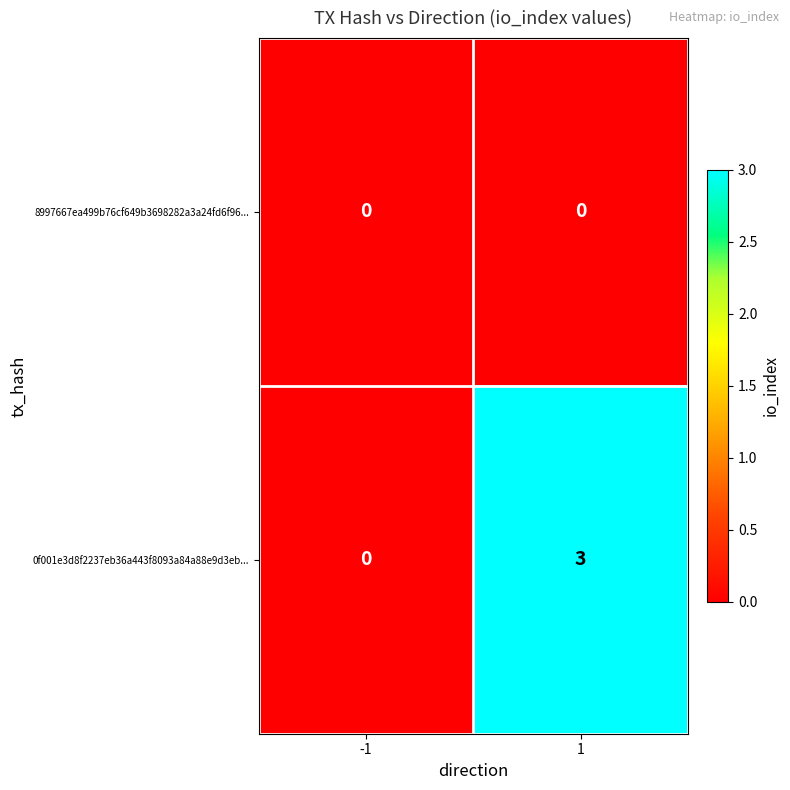

At which category does the chart reach its peak across all series?

1